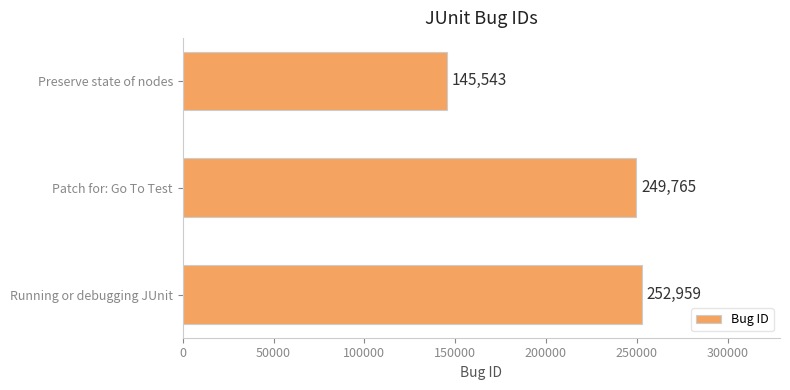

Reading top to bottom, what are all the values shown in this chart?

Preserve state of nodes=145543	Patch for: Go To Test=249765	Running or debugging JUnit=252959